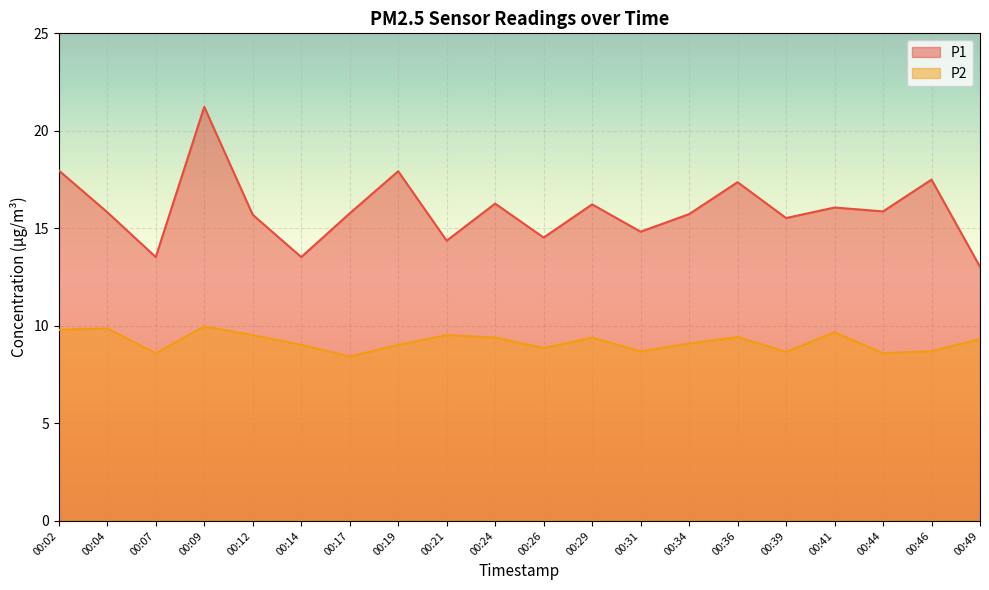

At how many categories does at least one series exceed 14?

17